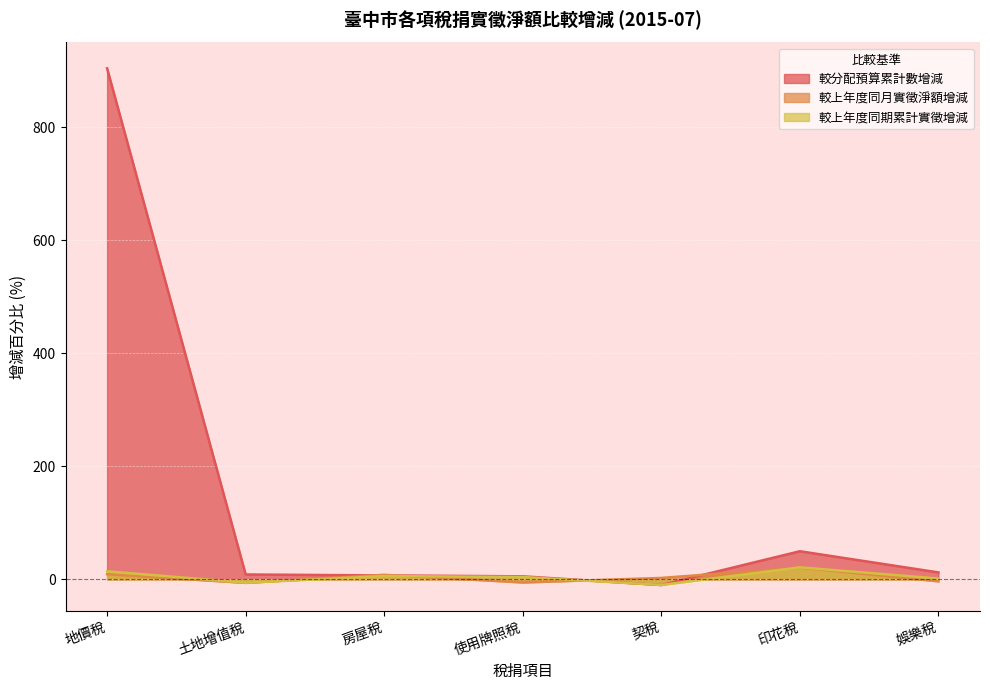

True or false: 較上年度同期累計實徵增減 has more than 2 interior local peaks.

False